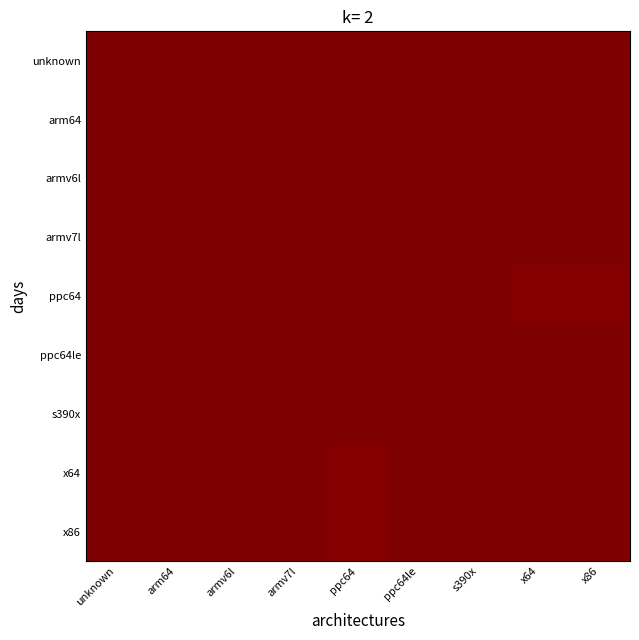

At armv6l, list the series in order from largest to smallest.

armv6l, s390x, unknown, ppc64le, arm64, armv7l, ppc64, x64, x86